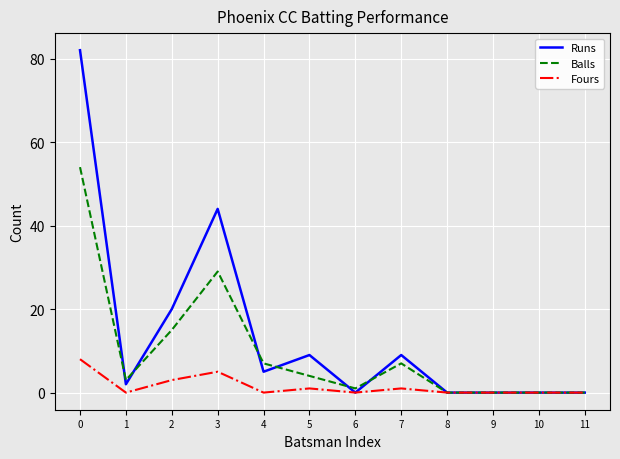

The Balls series shows 15 at 2. True or false?

True